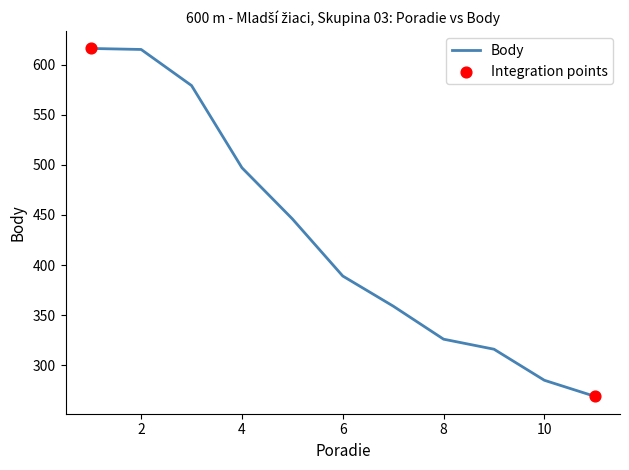

What is the difference between the maximum and minimum values?

347